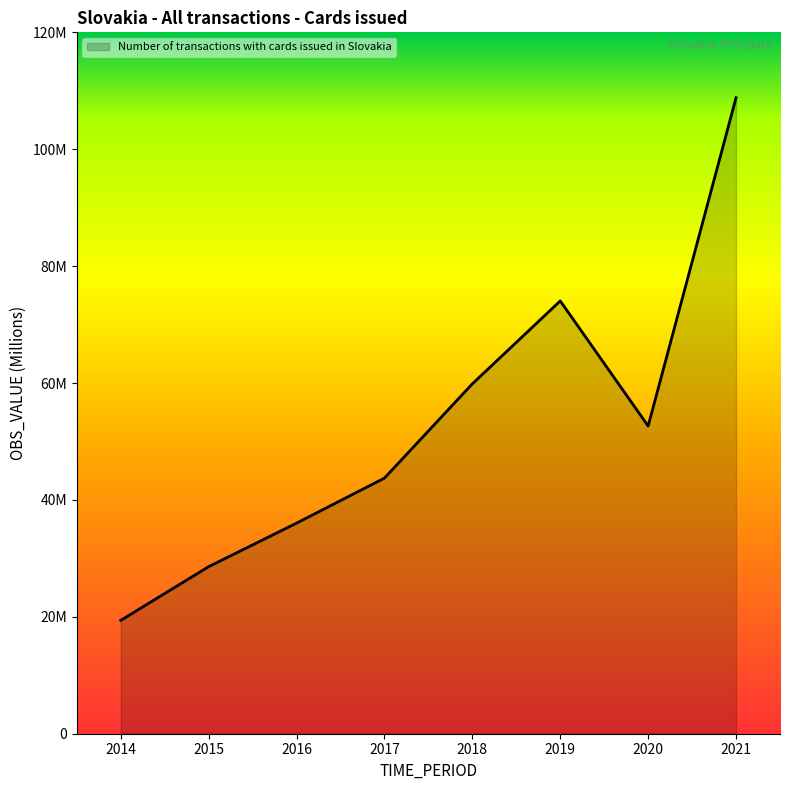

Reading right to left, what are all the values shown in this chart?

2021=108.8	2020=52.6	2019=74.0	2018=59.9	2017=43.7	2016=36.0	2015=28.6	2014=19.4